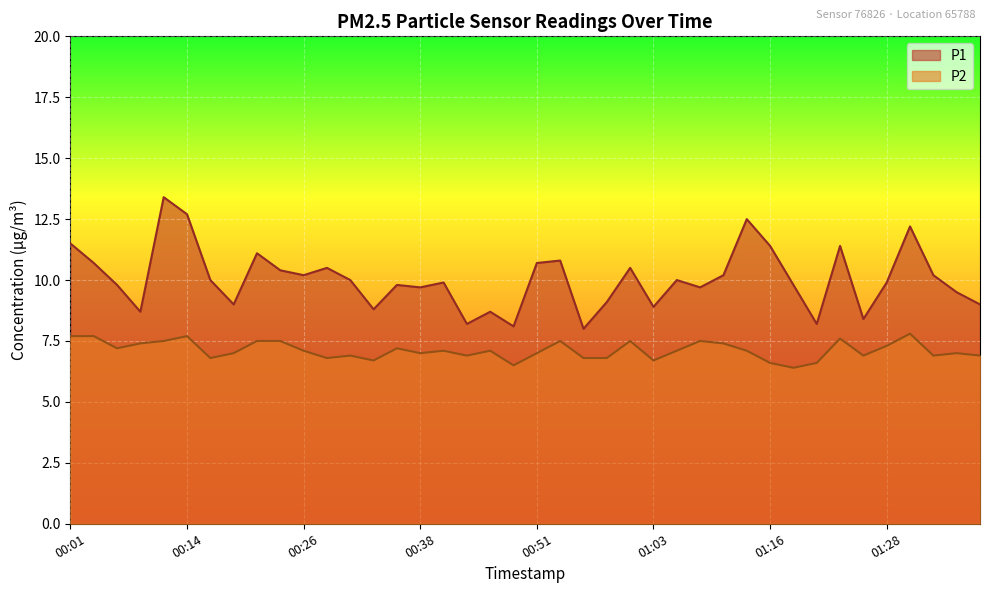

True or false: P2 has more than 2 points higher than both neighbors.

True